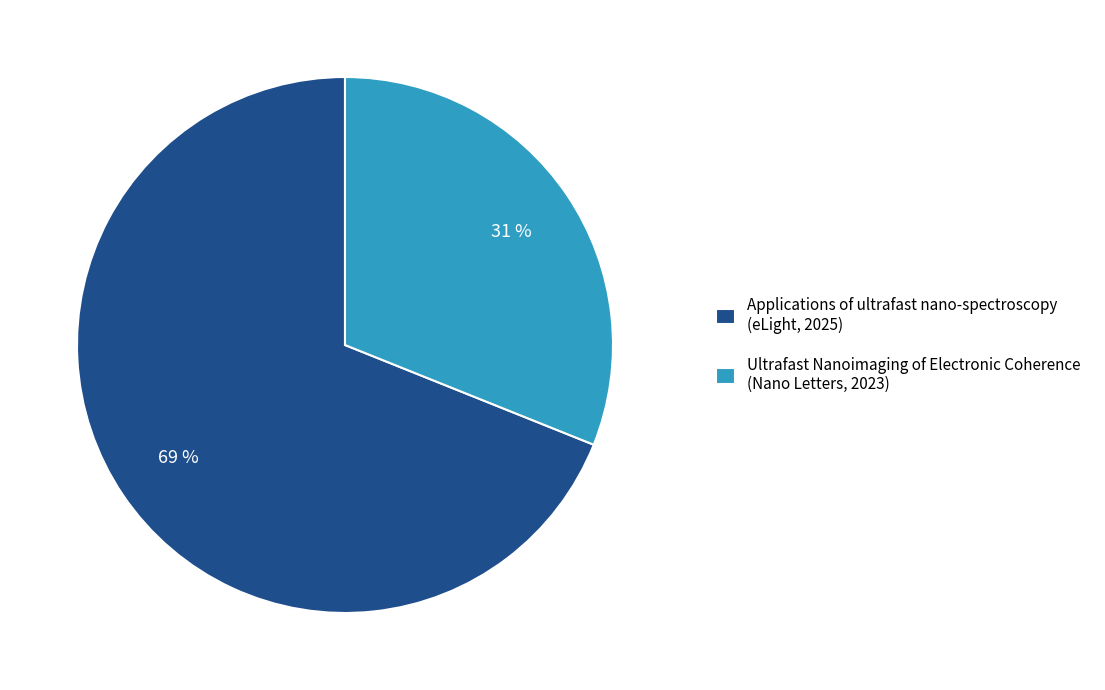

Approximately how many times larger is the value at Applications of ultrafast nano-spectroscopy (eLight, 2025) compared to Ultrafast Nanoimaging of Electronic Coherence (Nano Letters, 2023)?

2.2